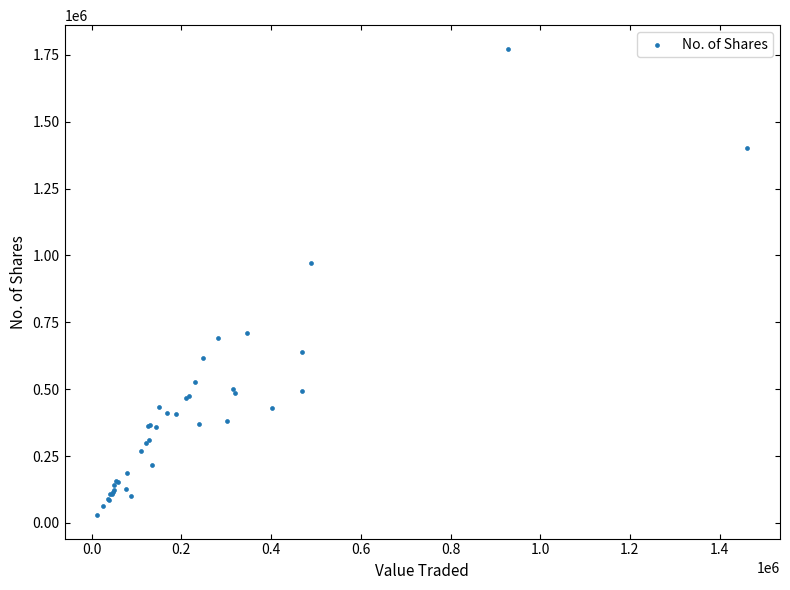

What Y value in the scatter plot is closest to 901122?

971041